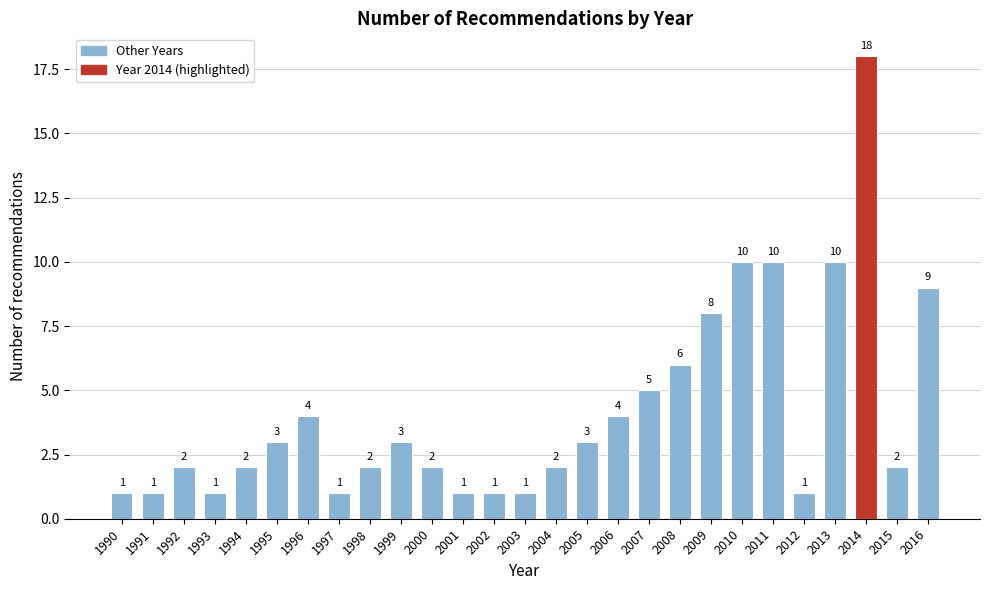

Reading left to right, what are all the values shown in this chart?

1	1	2	1	2	3	4	1	2	3	2	1	1	1	2	3	4	5	6	8	10	10	1	10	18	2	9